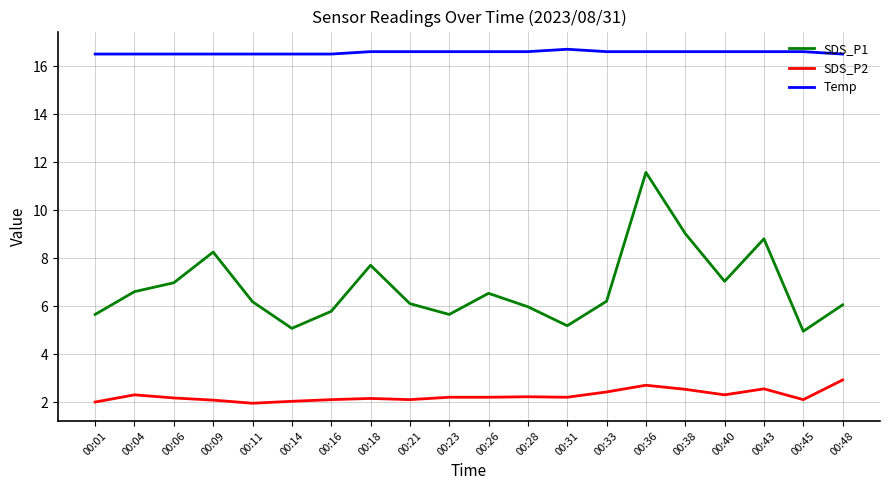

At which category is the sum across all series the highest?

00:36